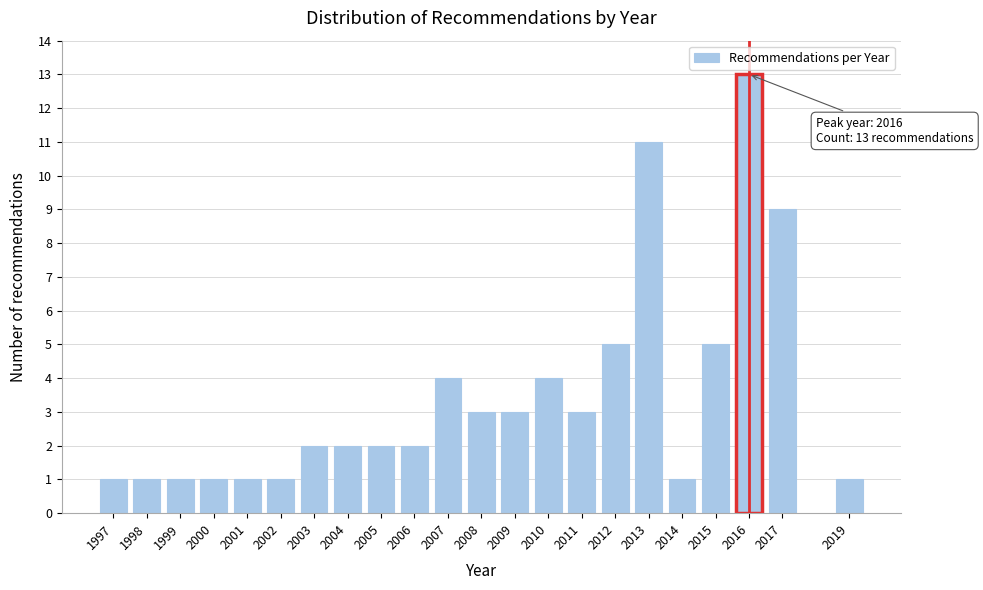

Reading left to right, extract all data points from this chart.

1997=1	1998=1	1999=1	2000=1	2001=1	2002=1	2003=2	2004=2	2005=2	2006=2	2007=4	2008=3	2009=3	2010=4	2011=3	2012=5	2013=11	2014=1	2015=5	2016=13	2017=9	2019=1